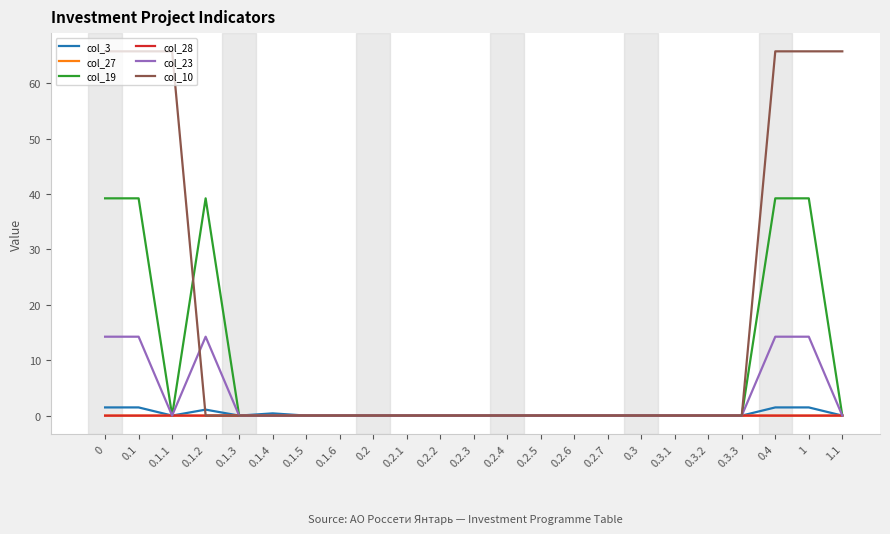

The value of col_10 at 0.2.3 is -29.6. True or false?

False